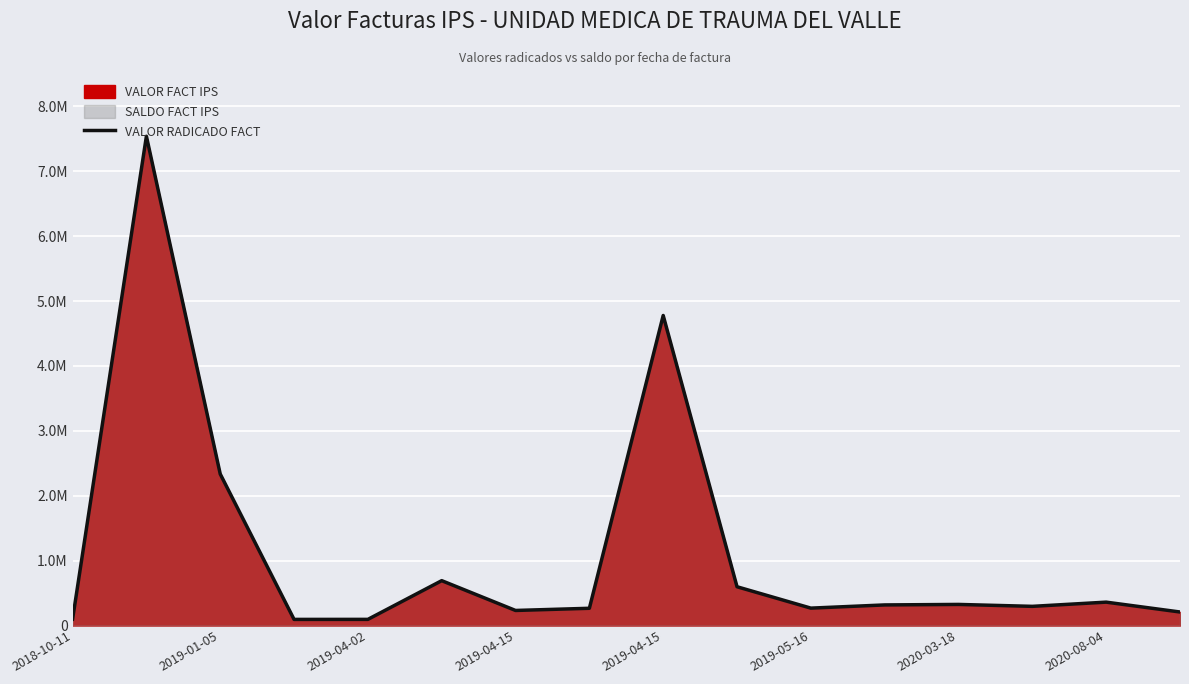

Reading left to right, transcribe all the data shown in this chart.

97270	7541025	2335173	94000	94568	691141	231900	265464	4778381	597350	267897	317150	324880	295280	360104	208203